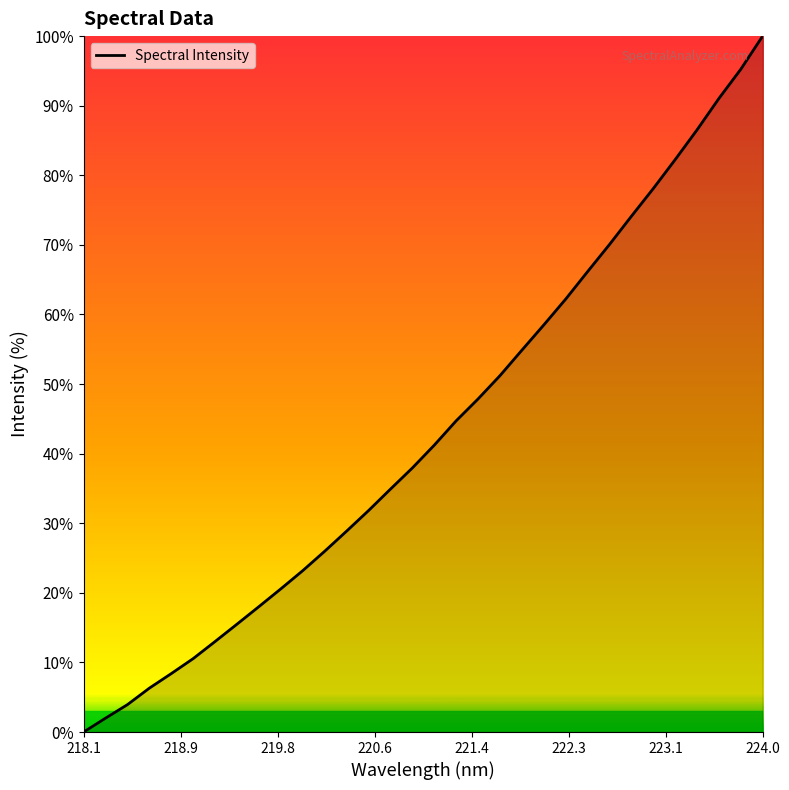

What is the maximum value shown in the chart?

100.0